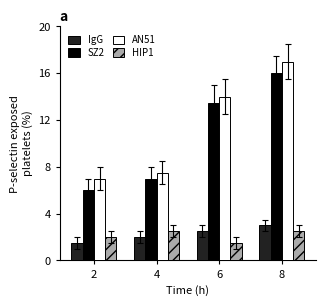

At which category is the sum across all series the highest?

8